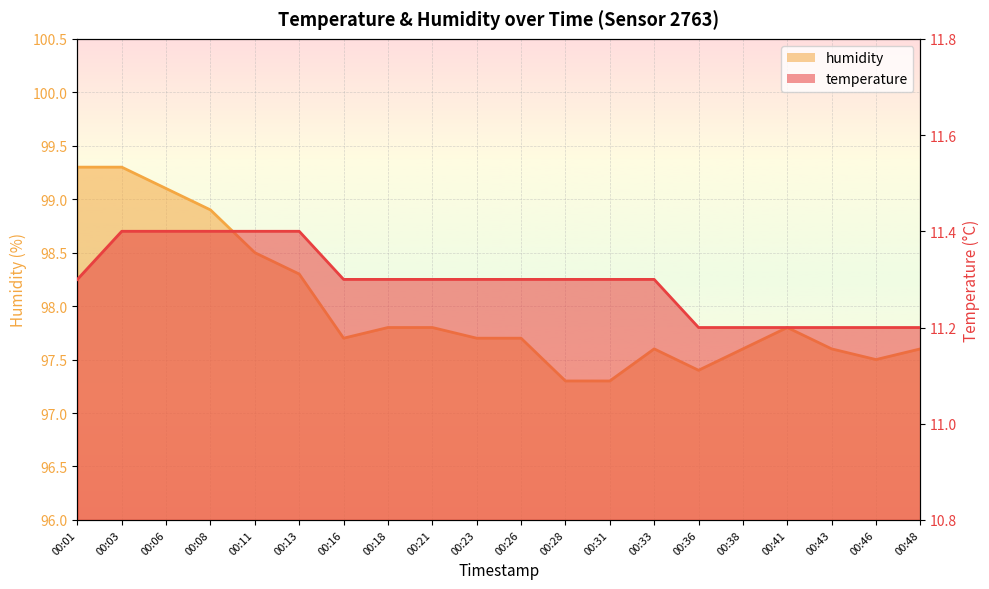

Which series has the largest range (max minus min)?

humidity